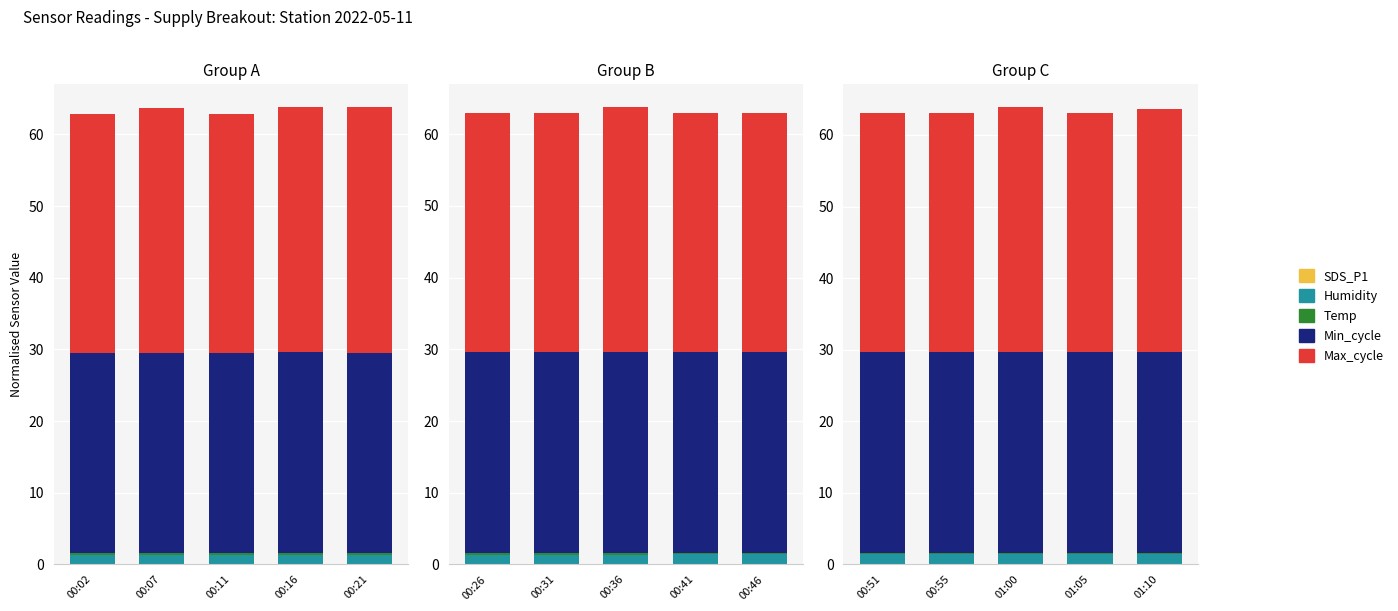

What is the sum of the Humidity values at 01:10 and 00:55?

2.8